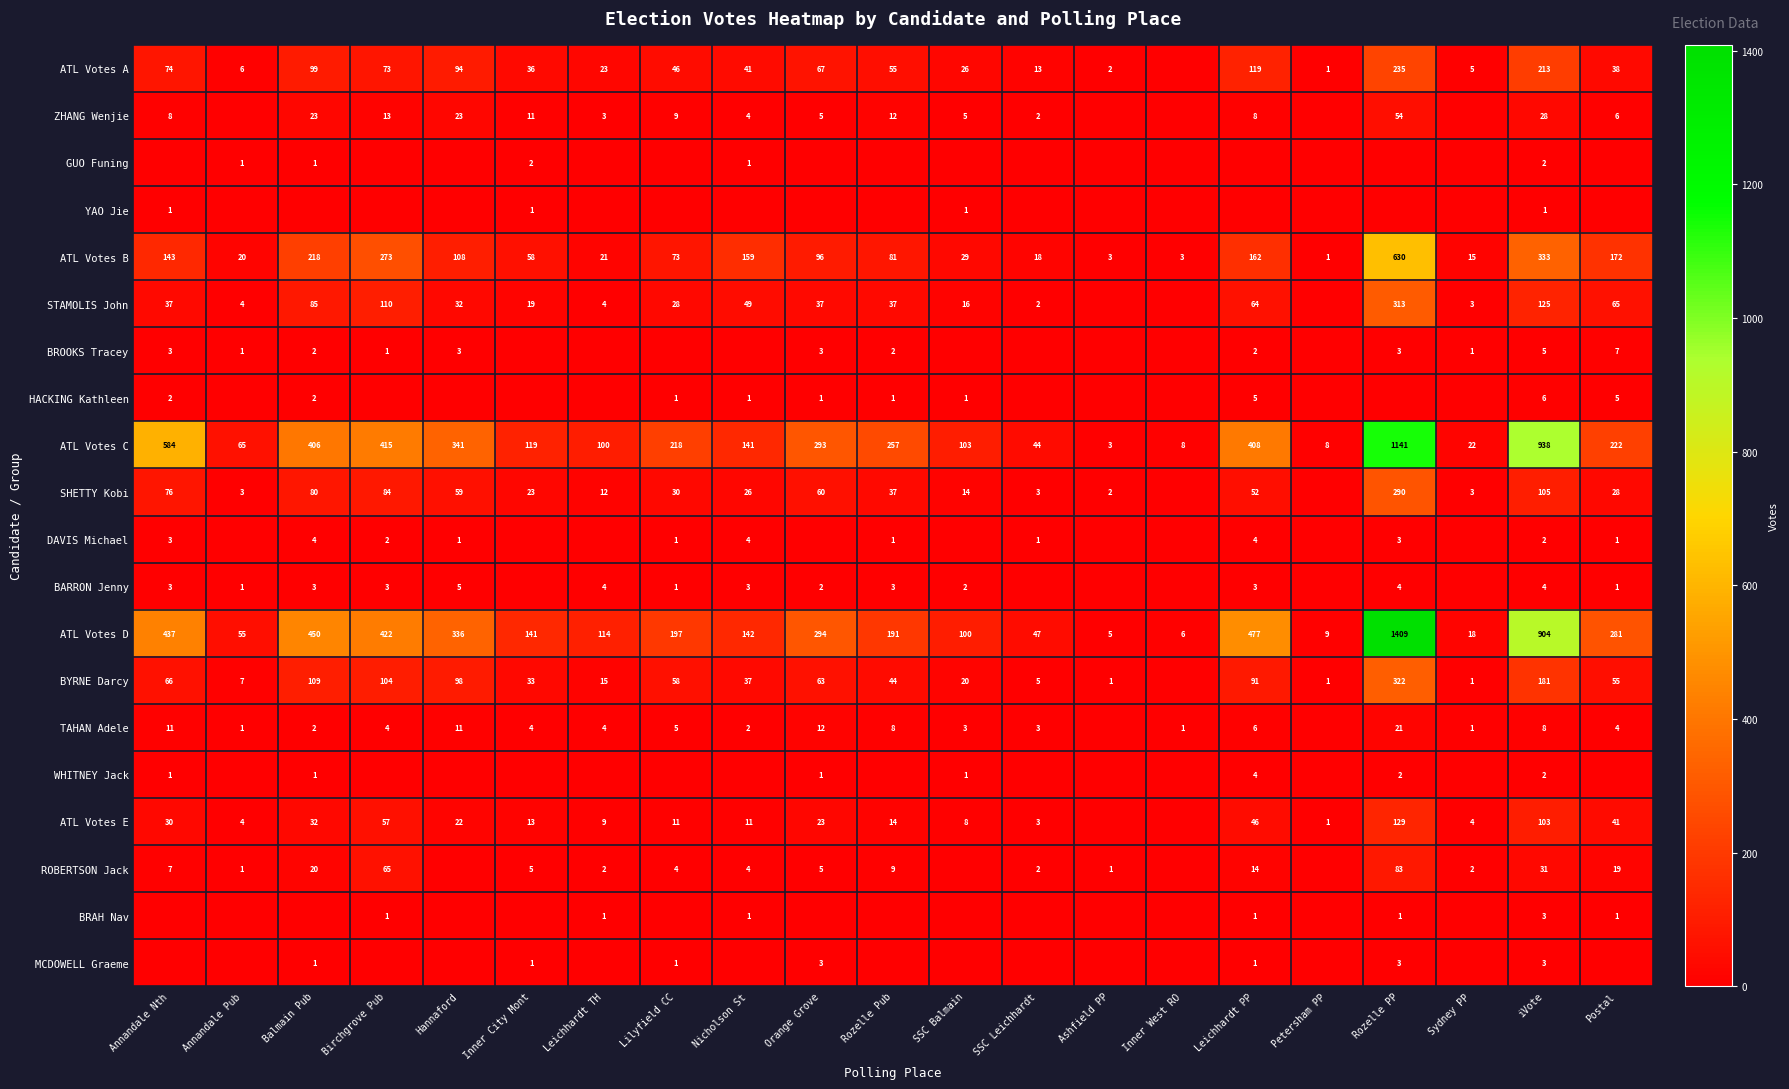

Read the ATL Votes B value at Nicholson St.

159